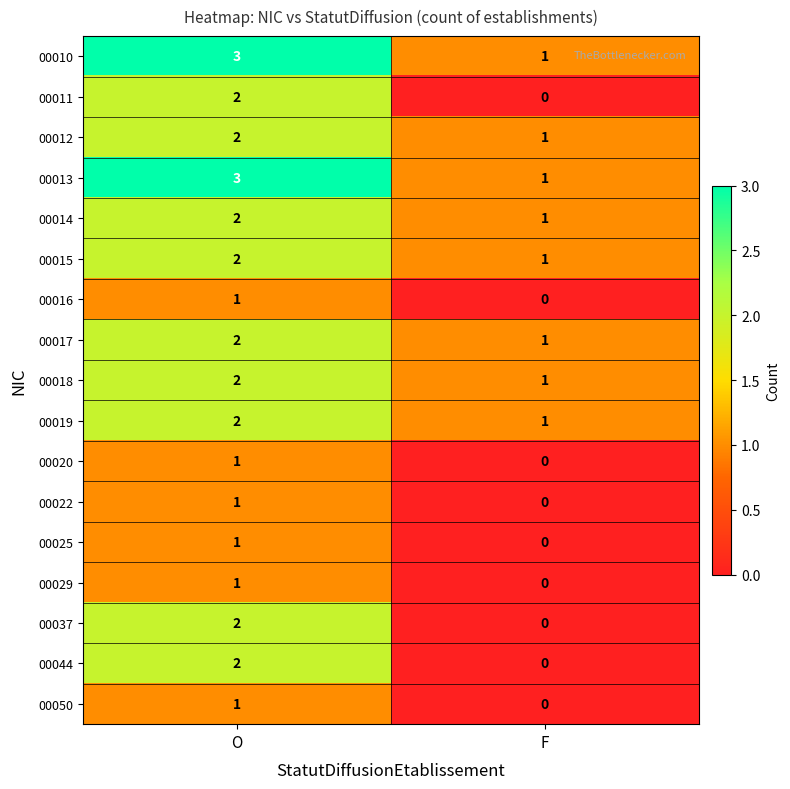

List the labels in order of 00025 value, largest first.

O, F